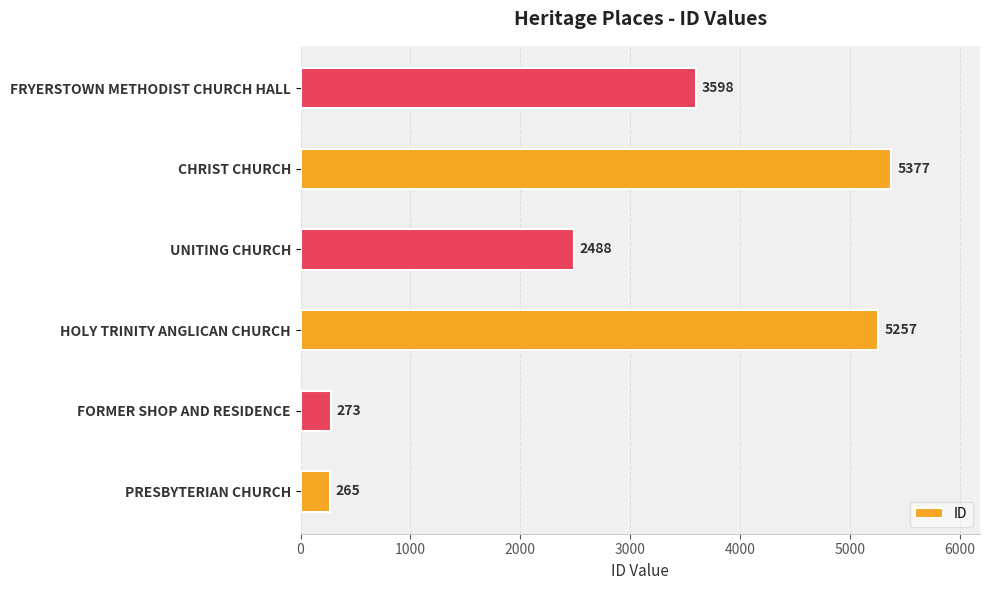

At which category does the chart reach its peak across all series?

CHRIST CHURCH